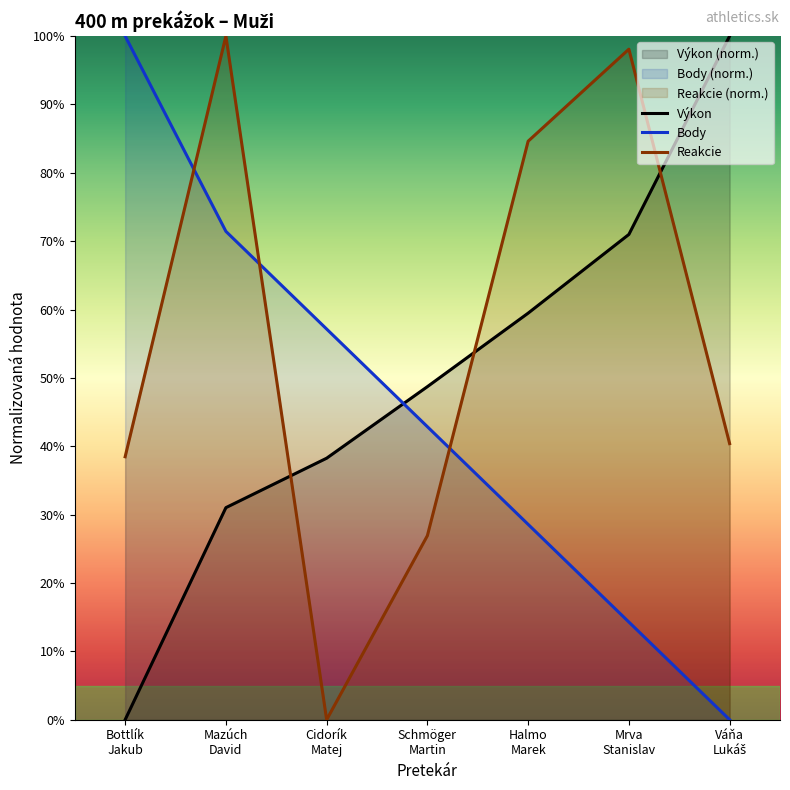

List the series in order of their overall mean, highest first.

Reakcie, Výkon, Body